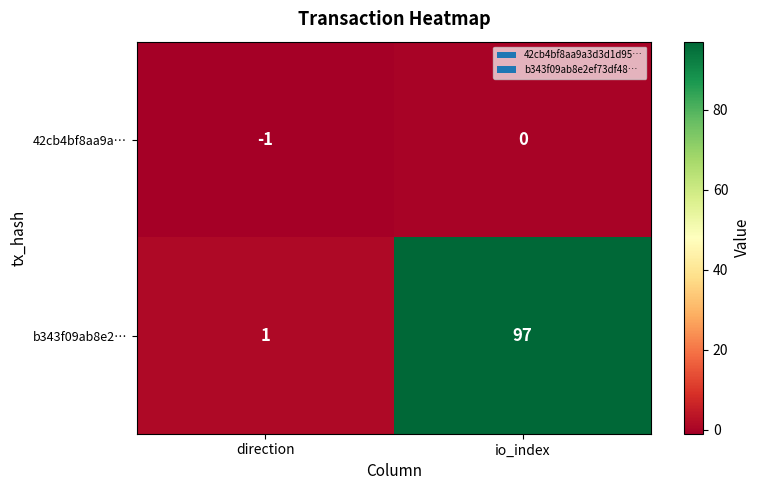

Is it true that b343f09ab8e2… equals 2 at direction?

False